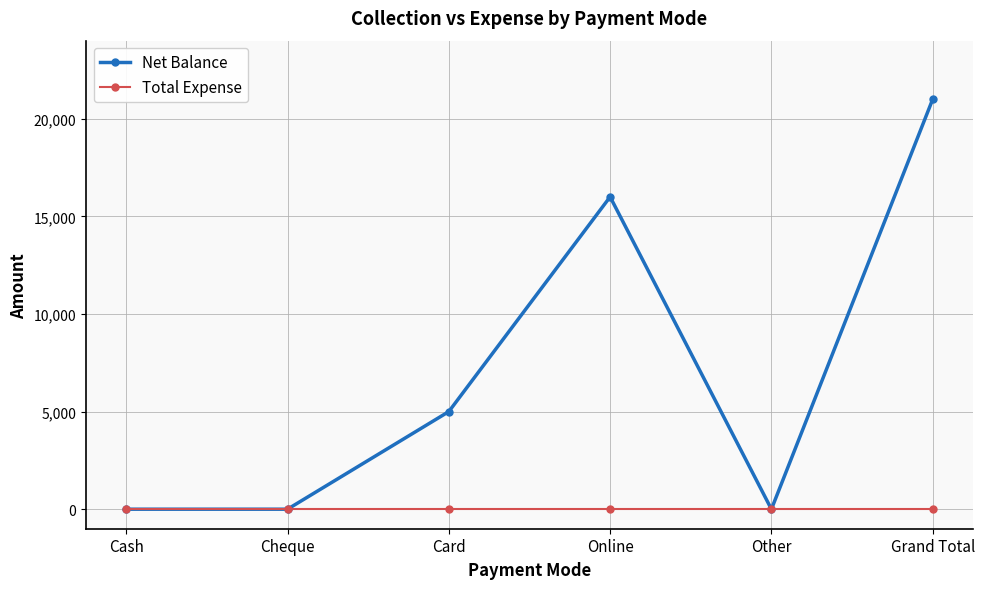

What is the total value across all series at Card?

5000